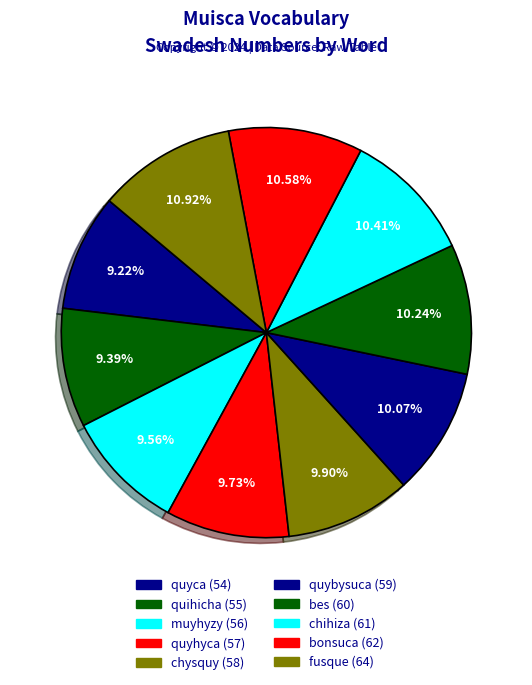

How many slices are in this pie chart?

10